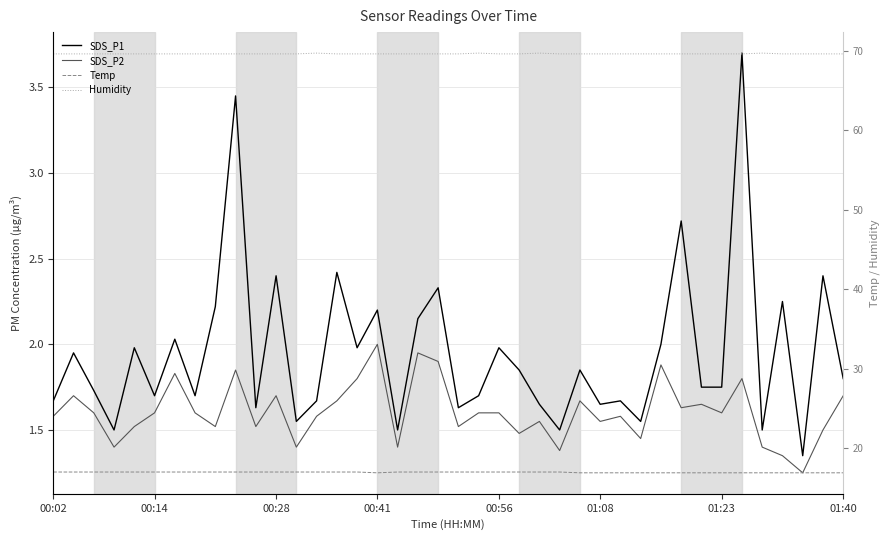

Does the chart display data point markers on the line(s)?

No